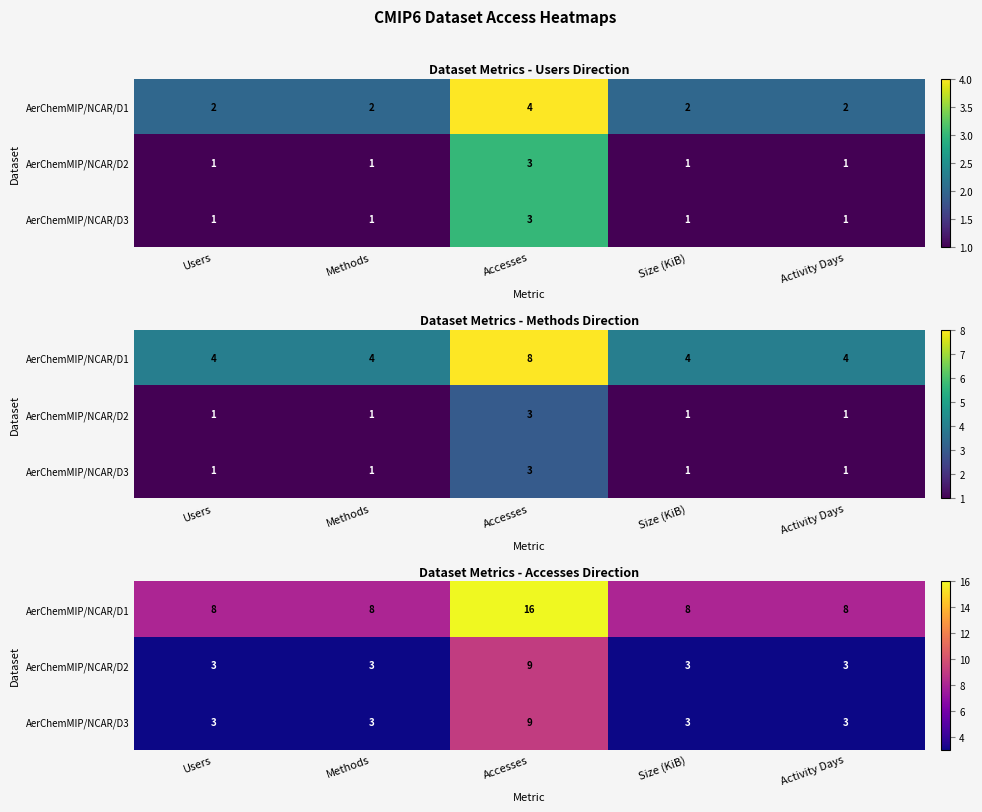

What is the total value across all series at Activity Days?

14